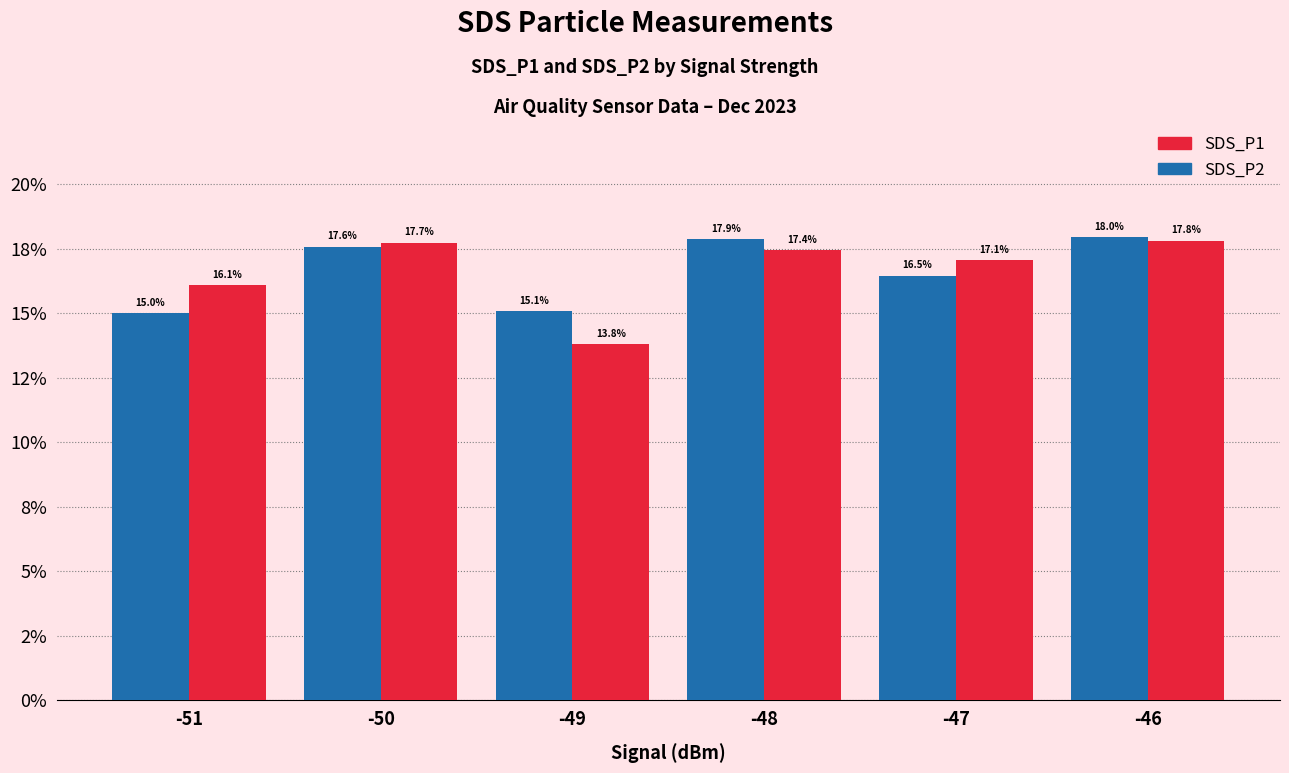

Which has a higher value, -49 or -50?

-50